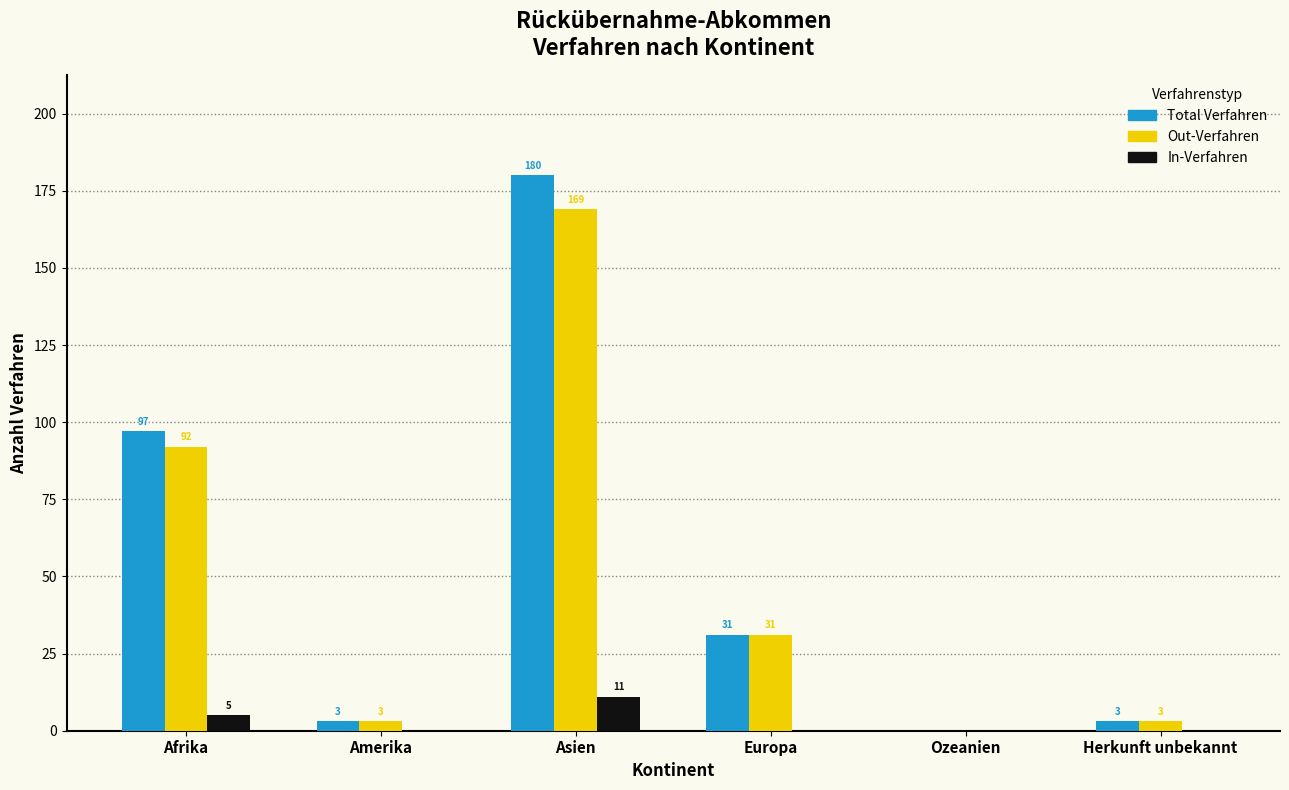

Reading left to right, transcribe all the data shown in this chart.

Total Verfahren: Afrika=97	Amerika=3	Asien=180	Europa=31	Ozeanien=0	Herkunft unbekannt=3
Out-Verfahren: Afrika=92	Amerika=3	Asien=169	Europa=31	Ozeanien=0	Herkunft unbekannt=3
In-Verfahren: Afrika=5	Amerika=0	Asien=11	Europa=0	Ozeanien=0	Herkunft unbekannt=0